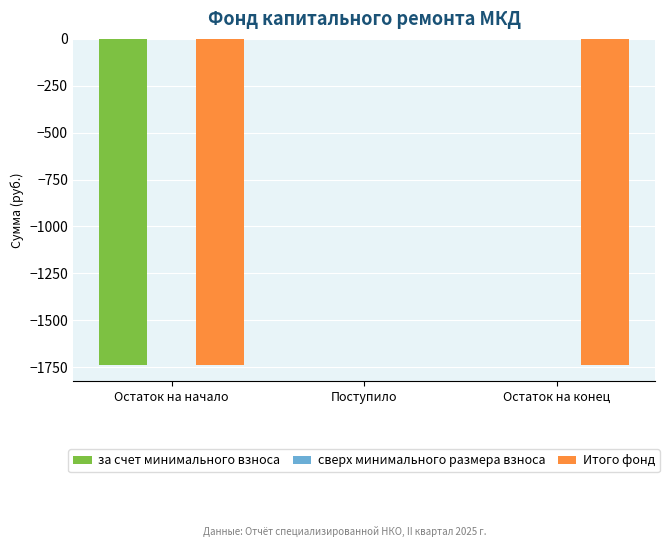

Reading left to right, transcribe all the data shown in this chart.

за счет минимального взноса: Остаток на начало=-1739.1	Поступило=0.0	Остаток на конец=0.0
Итого фонд: Остаток на начало=-1739.1	Поступило=0.0	Остаток на конец=-1739.1